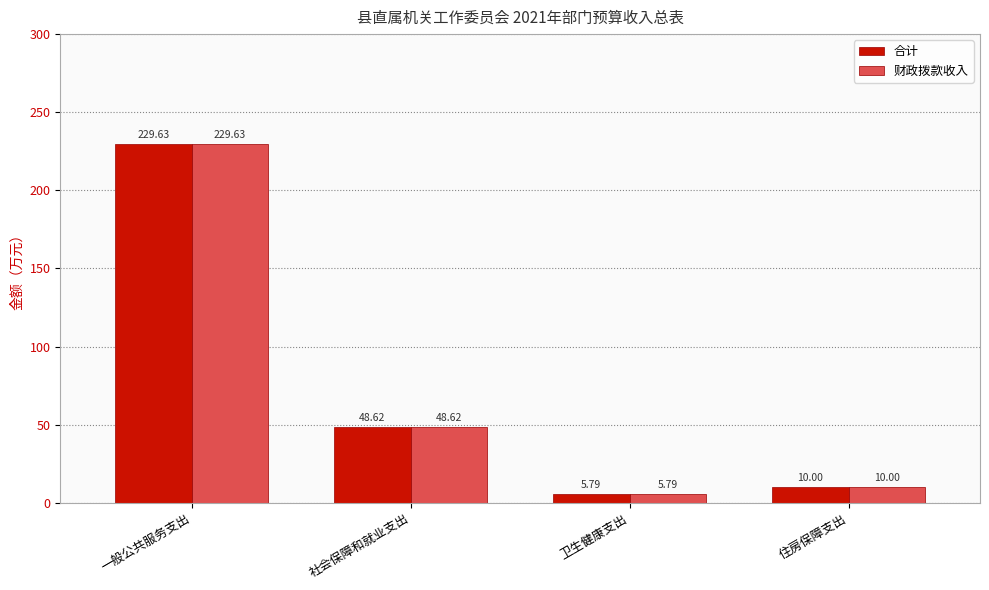

Is the value of 合计 at 住房保障支出 greater than the value of 财政拨款收入 at 卫生健康支出?

Yes